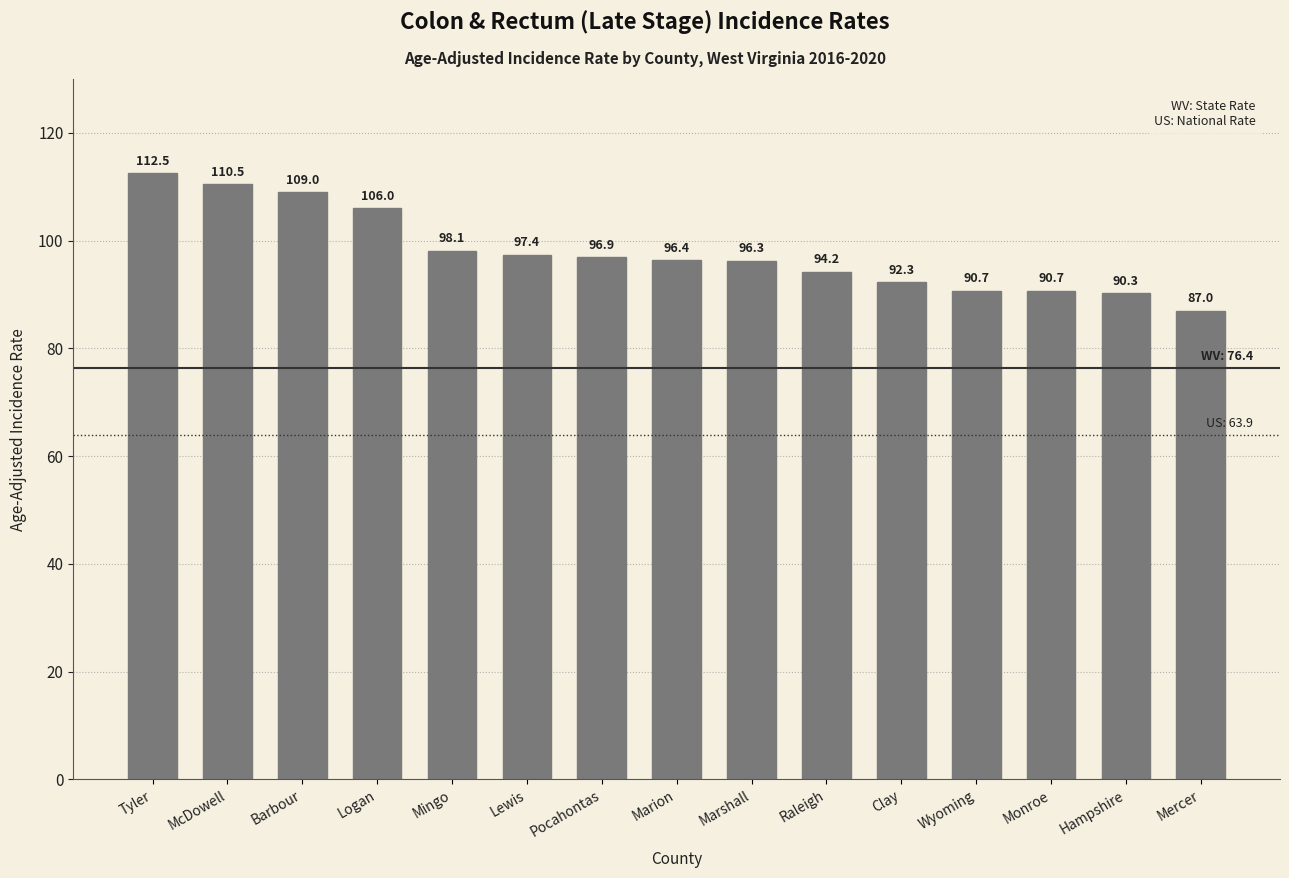

True or false: the data shows 148.1 at McDowell.

False